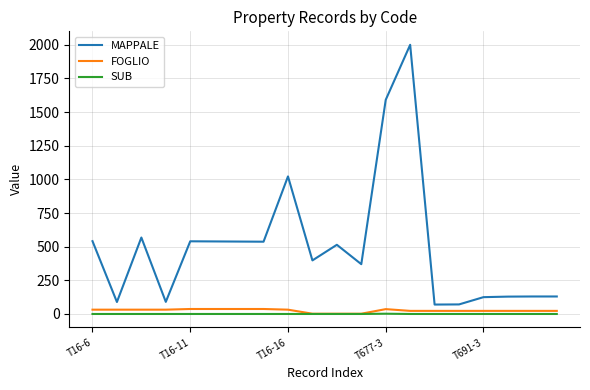

Does the chart have visible grid lines?

Yes